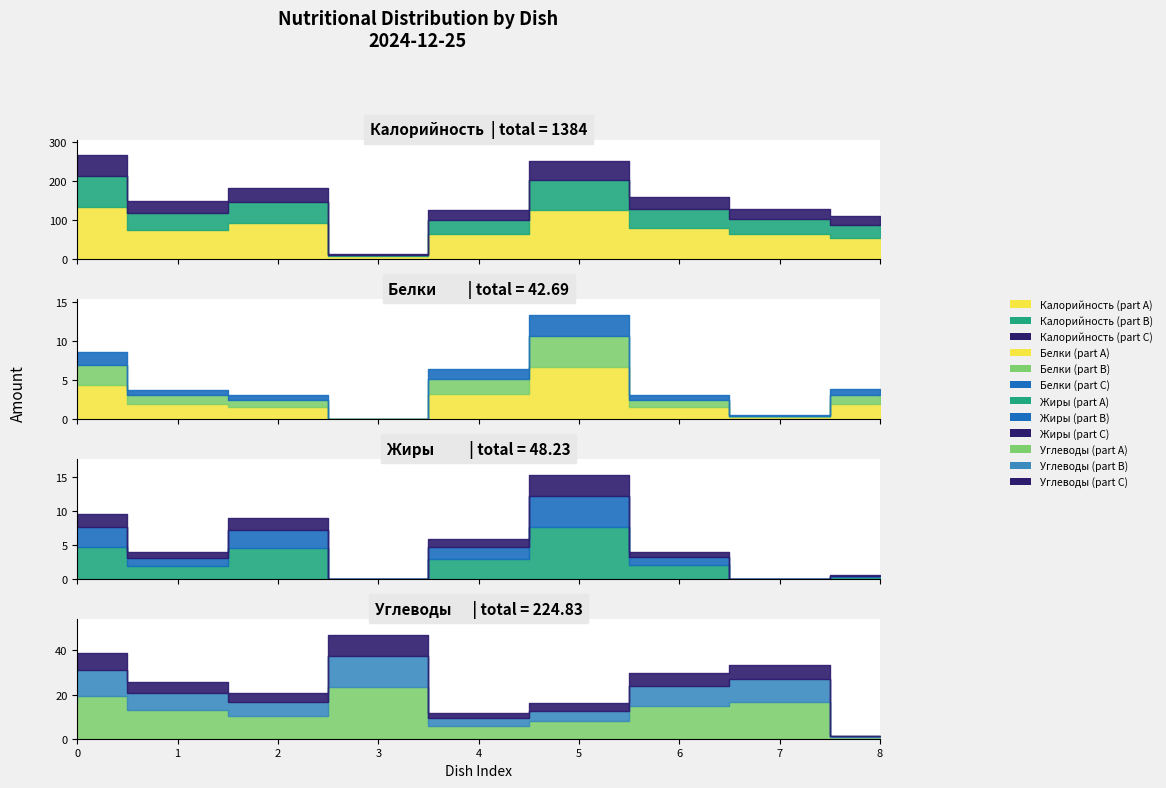

How many values in the Белки series exceed 3?

7